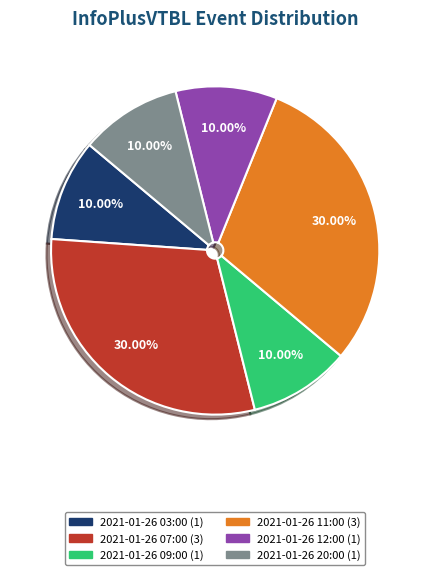

Which has a higher value, 2021-01-26 20:00 or 2021-01-26 07:00?

2021-01-26 07:00